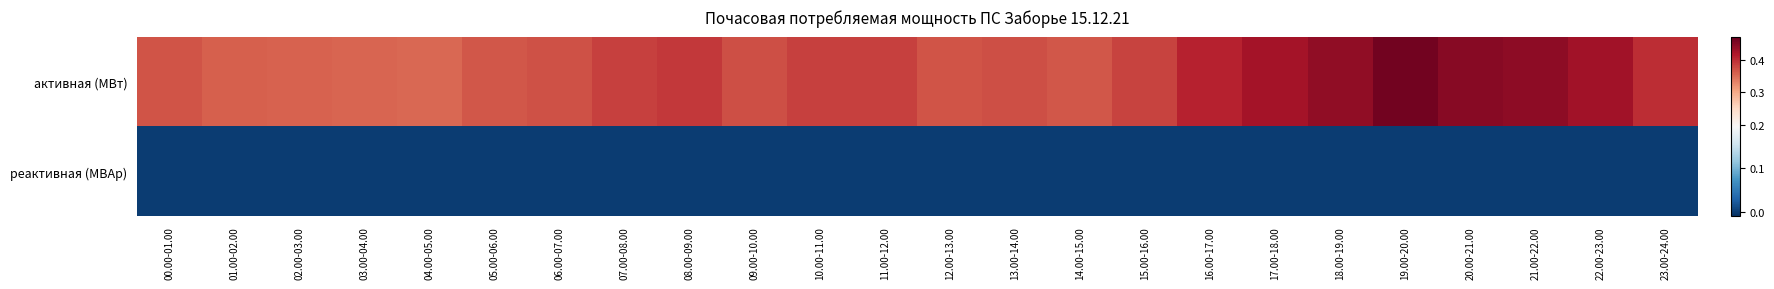

At how many categories does at least one series exceed 0?

24